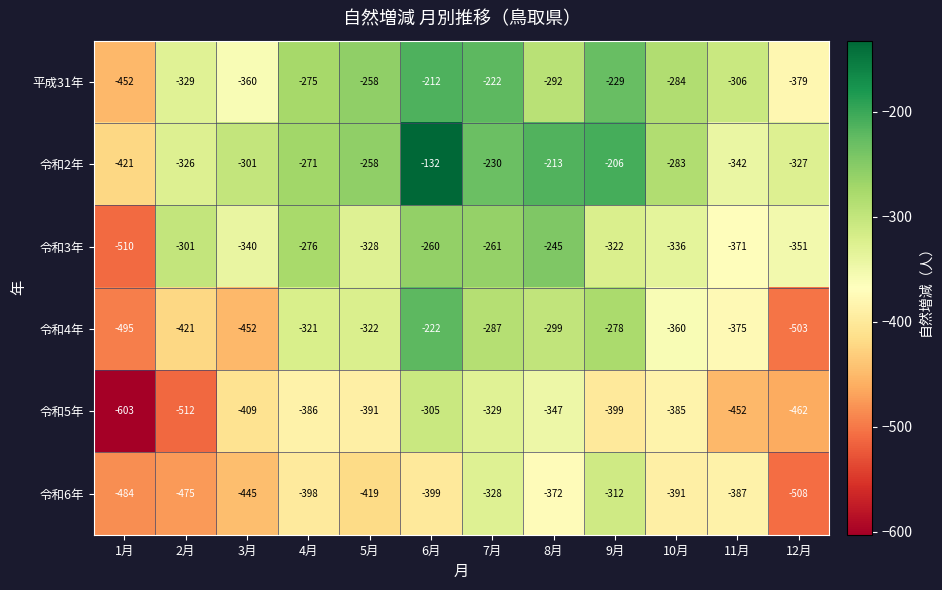

At 4月, list the series in order from smallest to largest.

令和6年, 令和5年, 令和4年, 令和3年, 平成31年, 令和2年